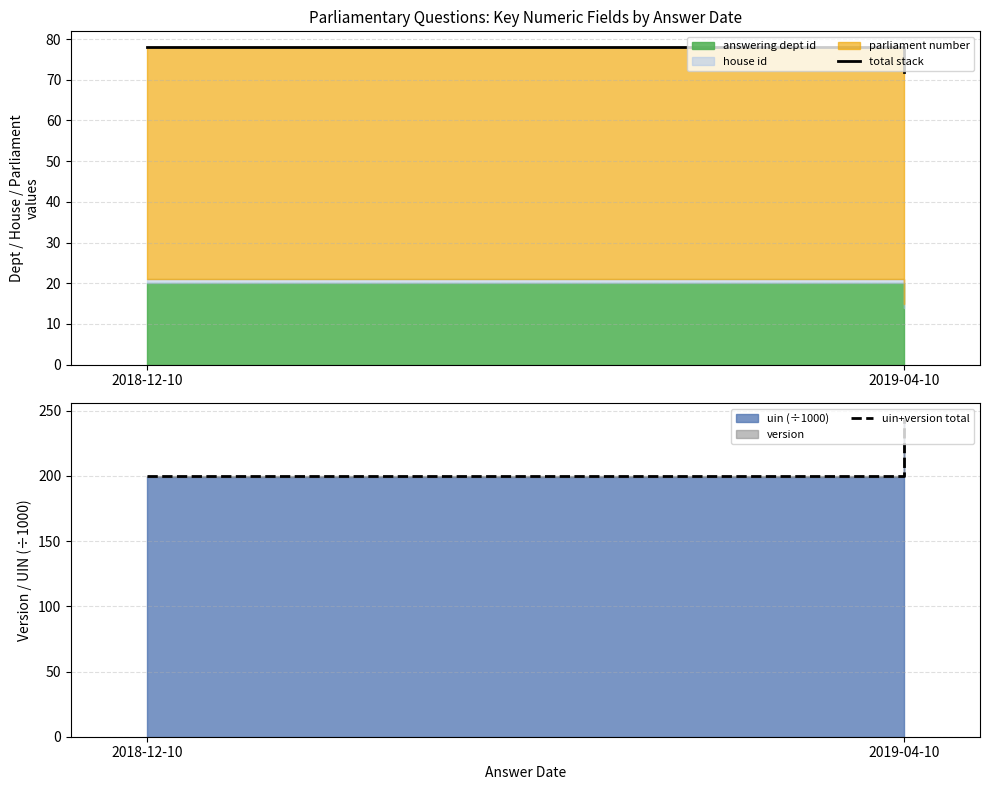

Which label corresponds to the largest value in the chart?

2019-04-10